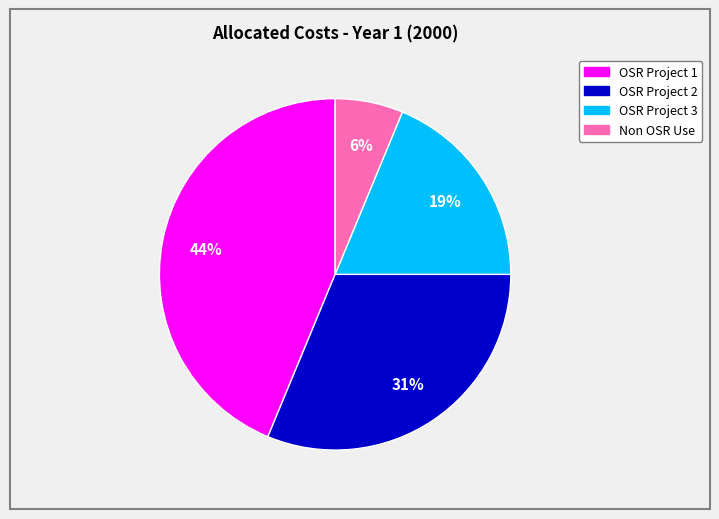

To the nearest percent, what is the combined percentage of OSR Project 1 and Non OSR Use?

50%